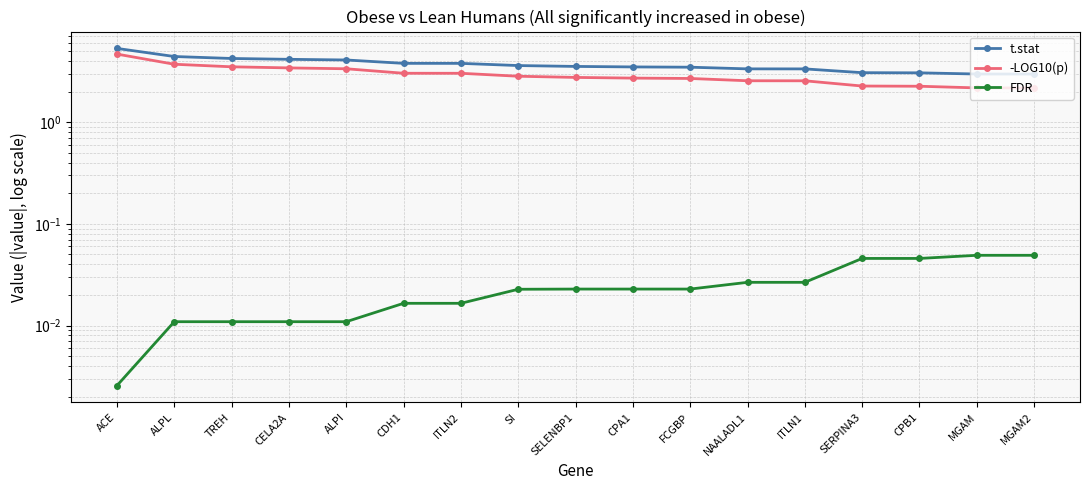

Rank the series by their maximum value, from highest to lowest.

t.stat, -LOG10(p), FDR